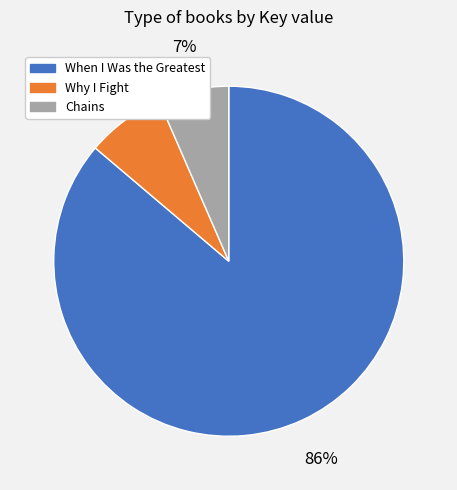

What percentage is the Chains slice, to the nearest percent?

7%